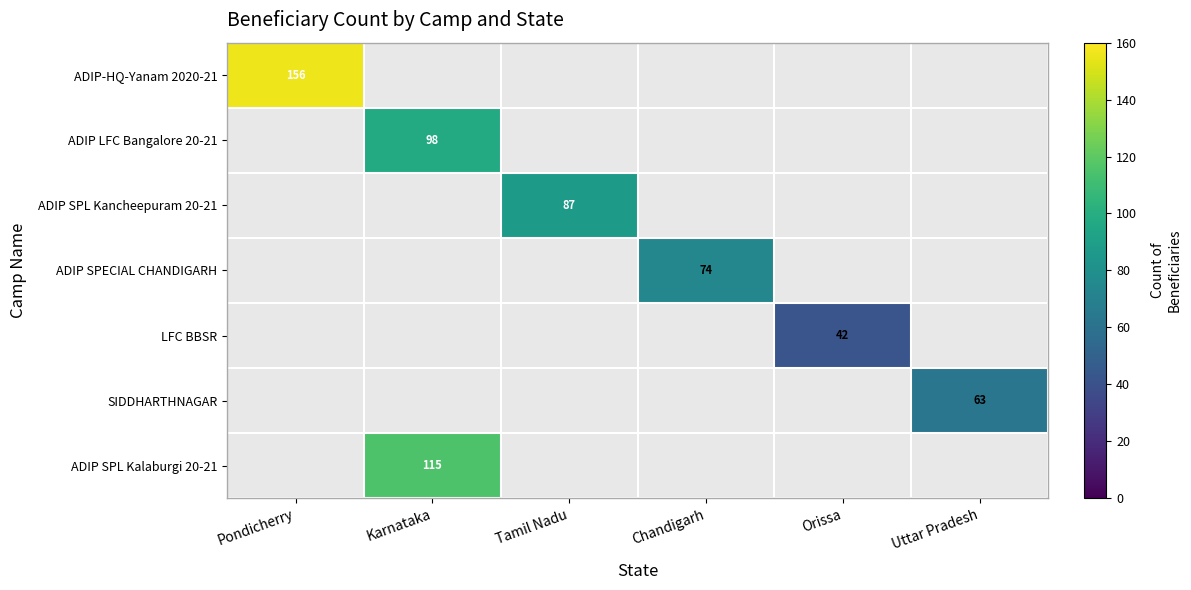

Is it true that LFC BBSR equals 68 at Orissa?

False